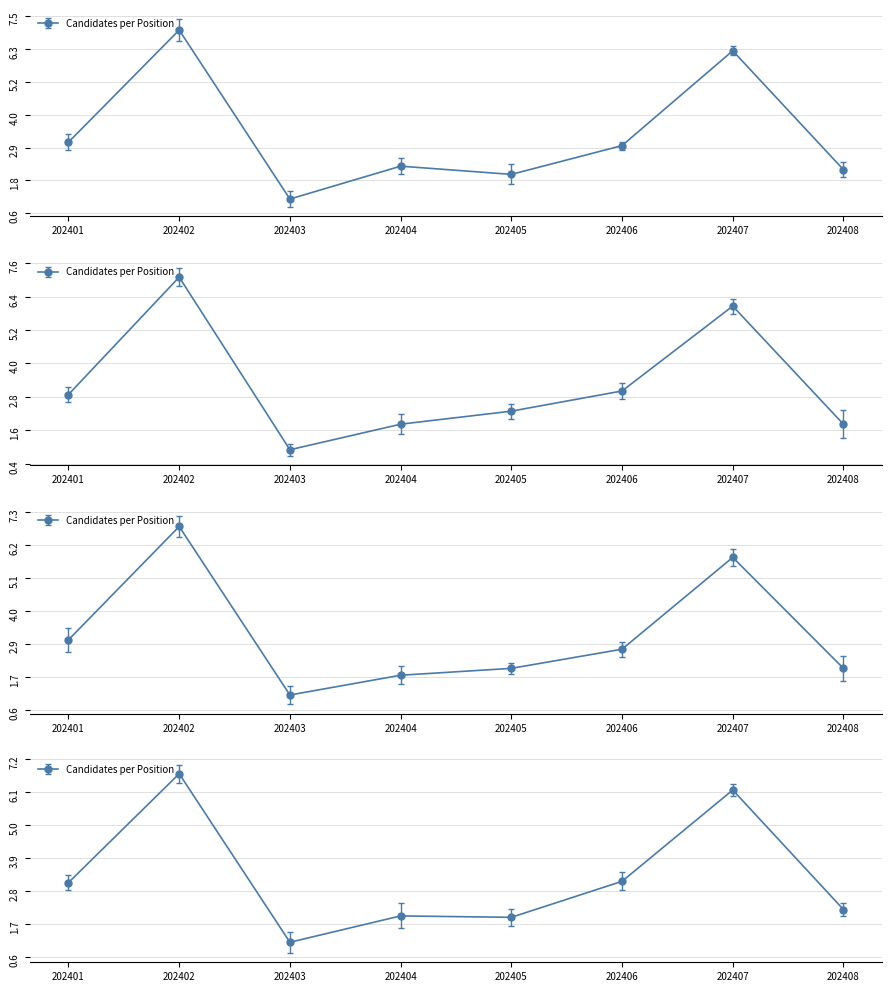

Which has a higher value, 202407 or 202406?

202407